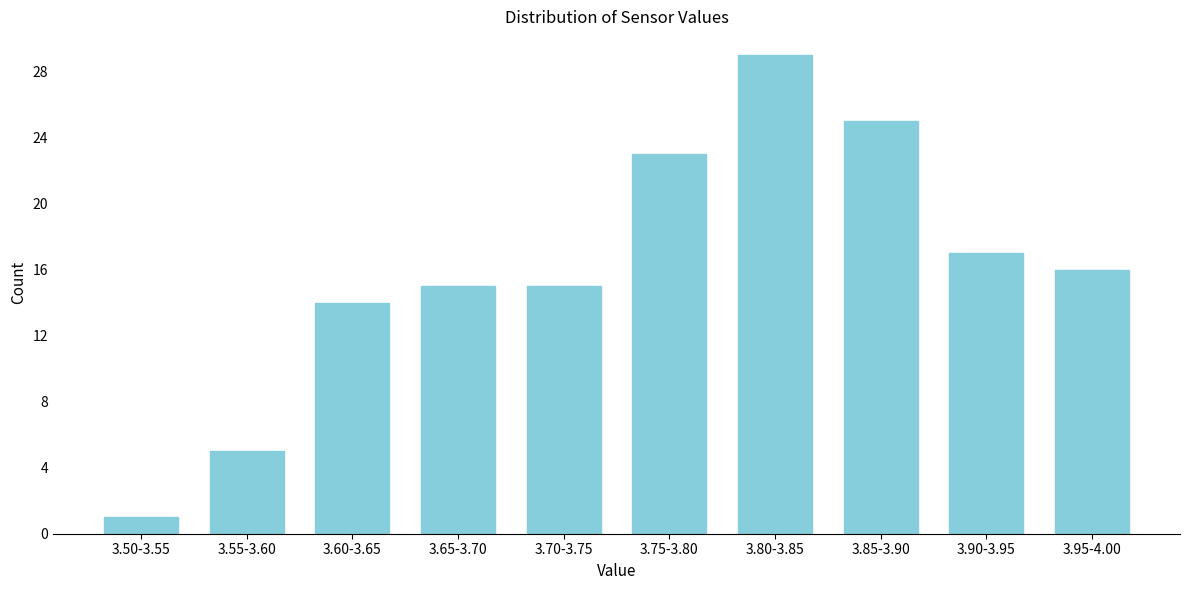

Reading left to right, list all the values displayed in this chart.

3.50-3.55=1	3.55-3.60=5	3.60-3.65=14	3.65-3.70=15	3.70-3.75=15	3.75-3.80=23	3.80-3.85=29	3.85-3.90=25	3.90-3.95=17	3.95-4.00=16